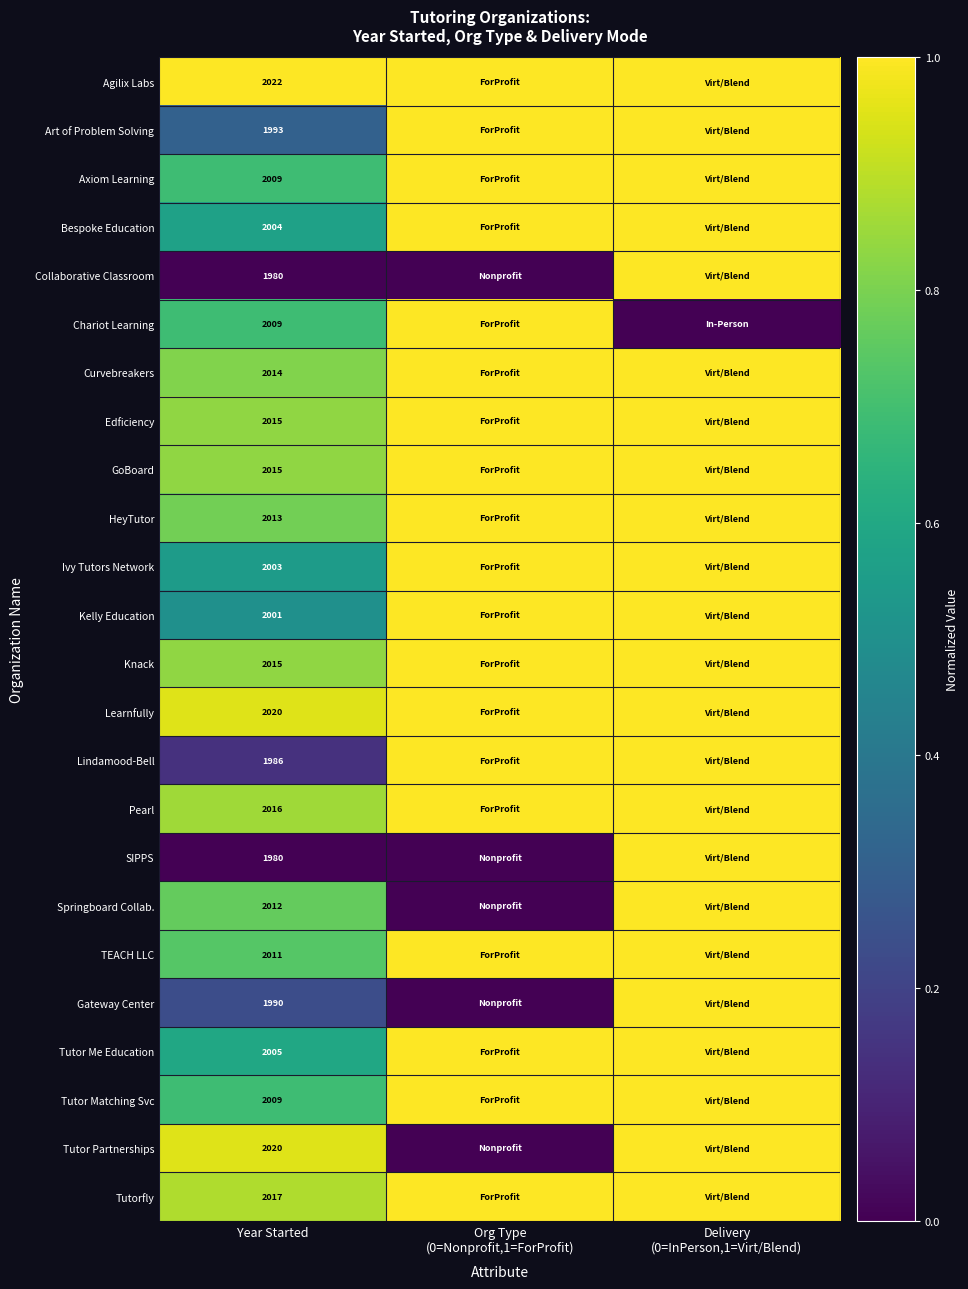

The value of SIPPS at Year Started is 1980. True or false?

True